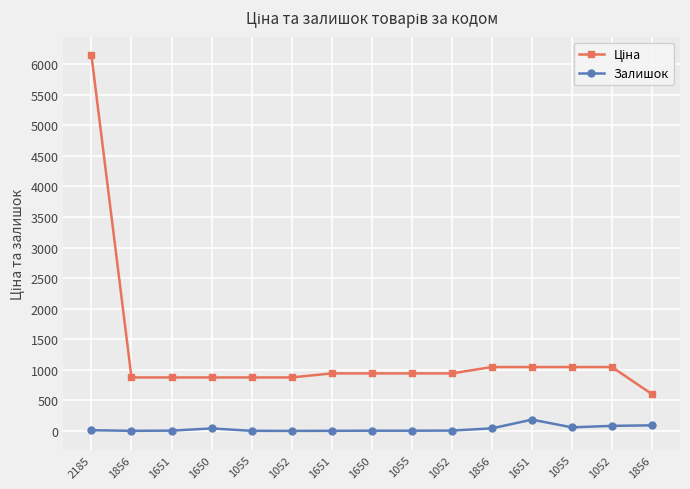

At which label does Ціна first exceed 943?

2185